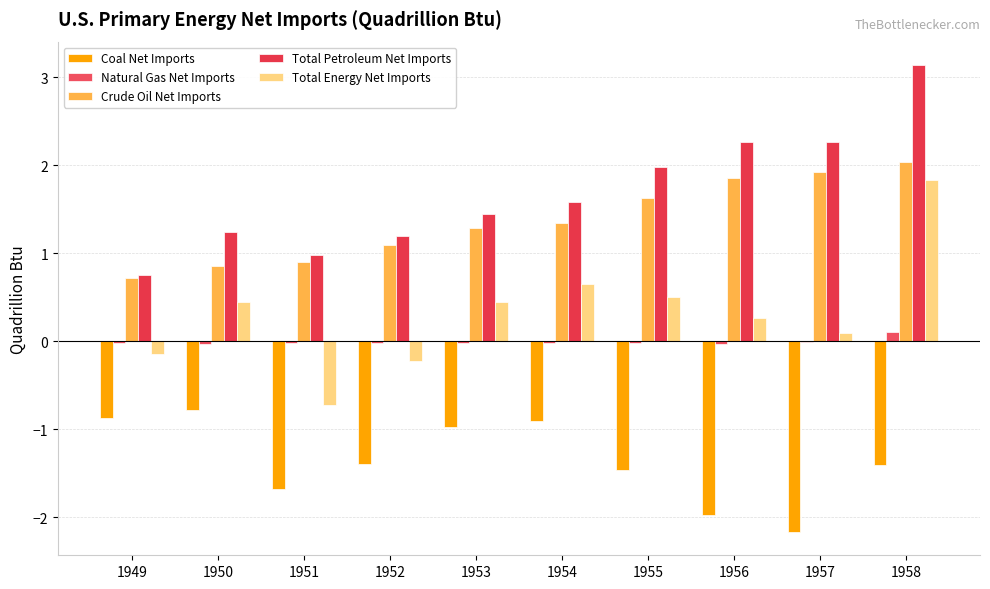

The Total Petroleum Net Imports series shows 2.3 at 1956. True or false?

True